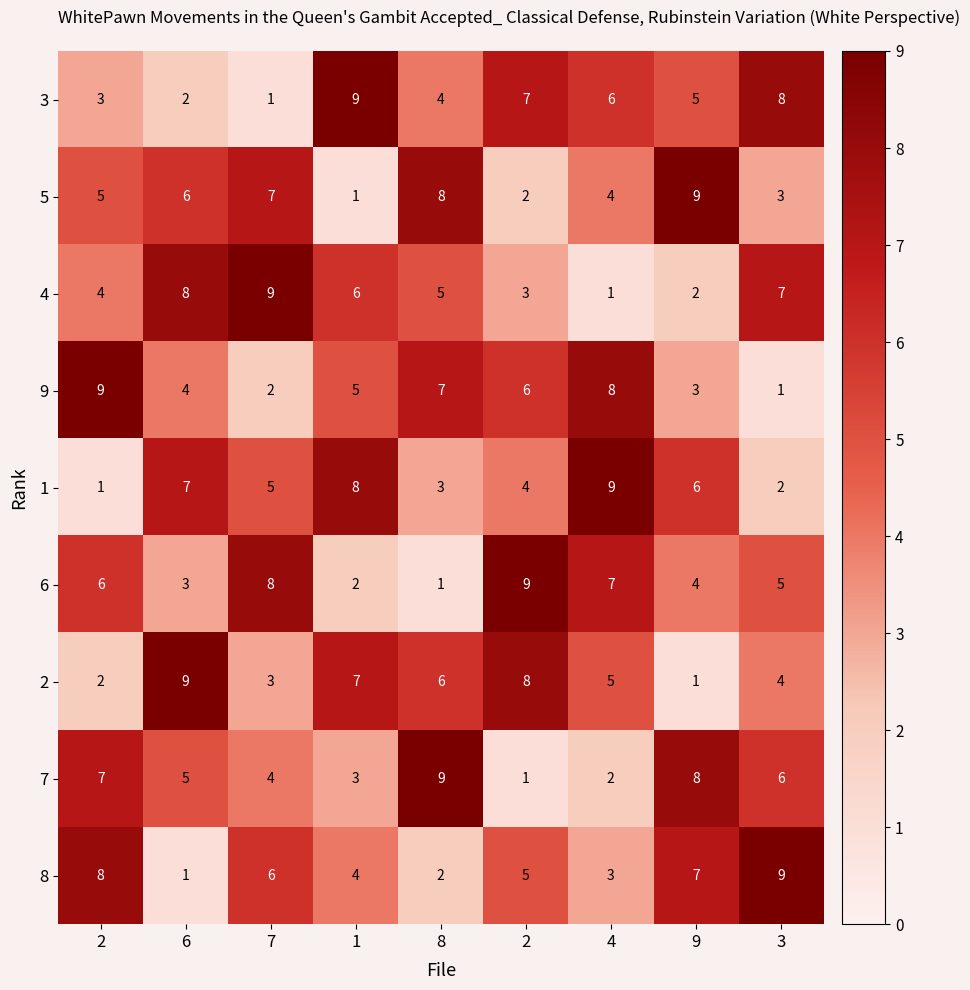

Reading left to right, what are all the values shown in this chart?

3: 2=3	6=2	7=1	1=9	8=4	2=7	4=6	9=5	3=8
5: 2=5	6=6	7=7	1=1	8=8	2=2	4=4	9=9	3=3
4: 2=4	6=8	7=9	1=6	8=5	2=3	4=1	9=2	3=7
9: 2=9	6=4	7=2	1=5	8=7	2=6	4=8	9=3	3=1
1: 2=1	6=7	7=5	1=8	8=3	2=4	4=9	9=6	3=2
6: 2=6	6=3	7=8	1=2	8=1	2=9	4=7	9=4	3=5
2: 2=2	6=9	7=3	1=7	8=6	2=8	4=5	9=1	3=4
7: 2=7	6=5	7=4	1=3	8=9	2=1	4=2	9=8	3=6
8: 2=8	6=1	7=6	1=4	8=2	2=5	4=3	9=7	3=9